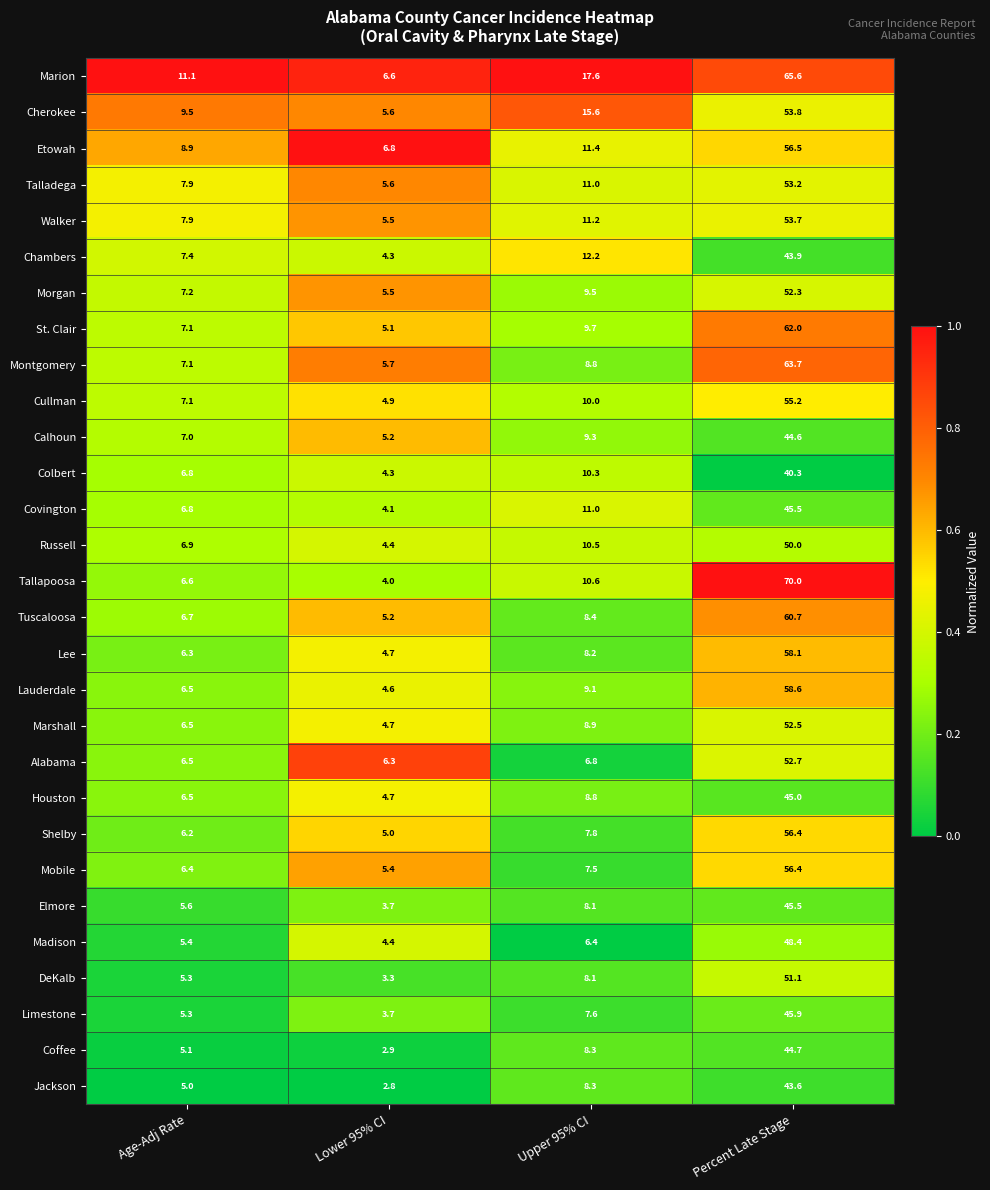

Which series has the largest total across all categories?

Marion